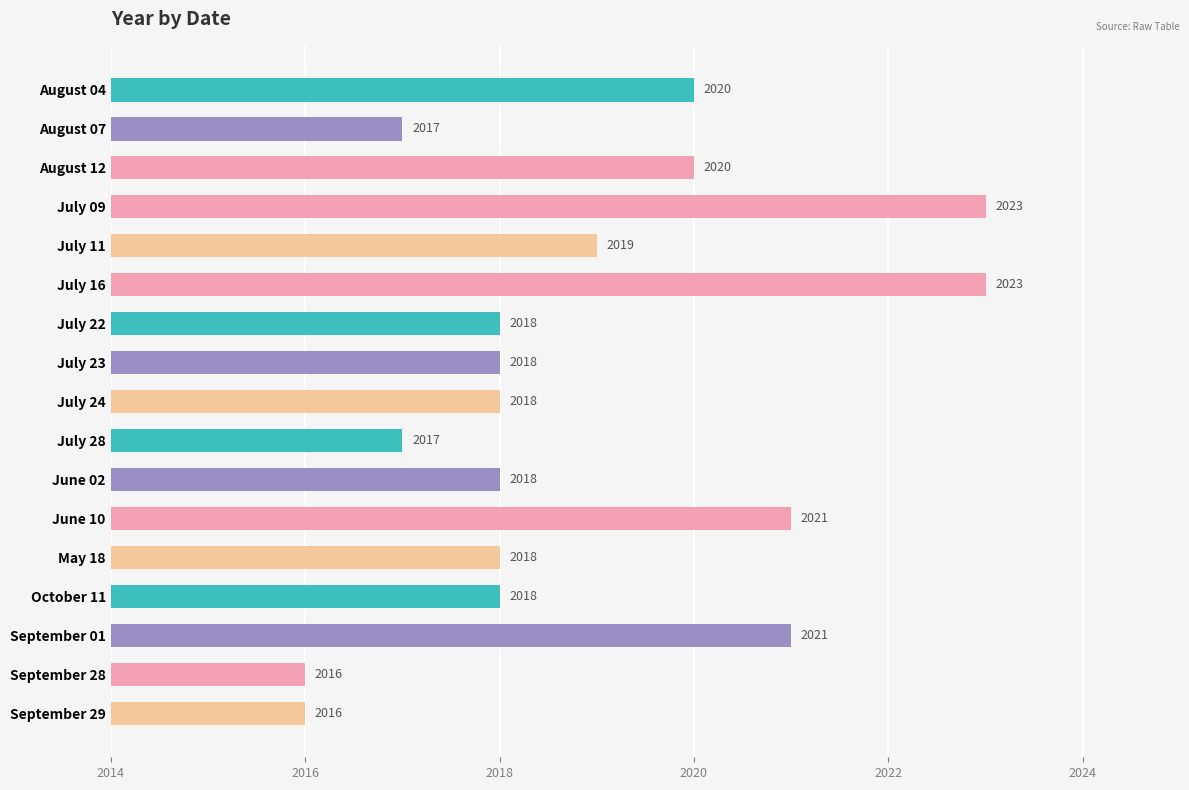

What is the maximum value shown in the chart?

2023